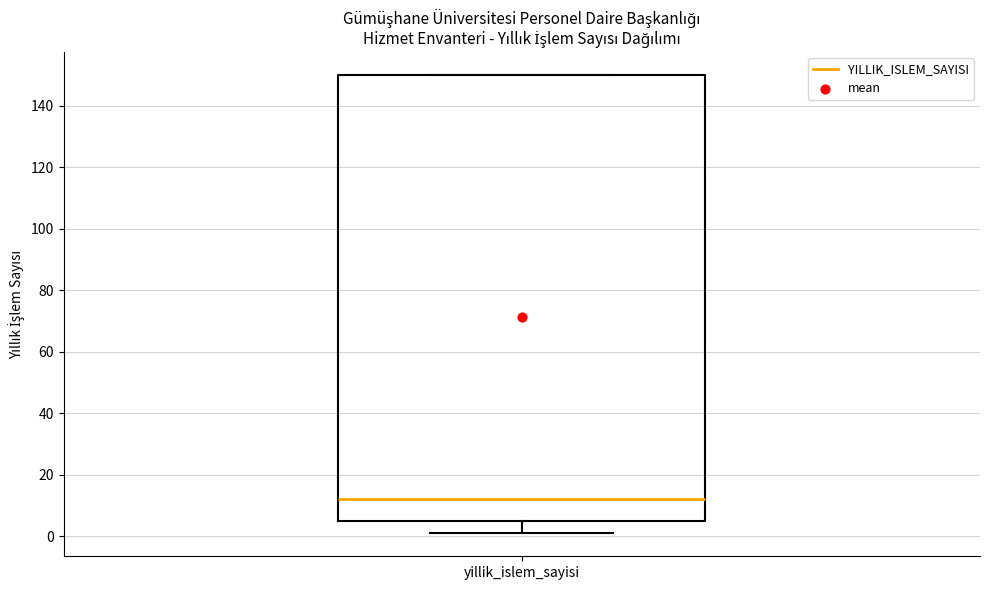

Where is the lower edge of the box for yillik_islem_sayisi on the y-axis? The values are not printed on the chart, so give them approximately, as read against the axis.

6